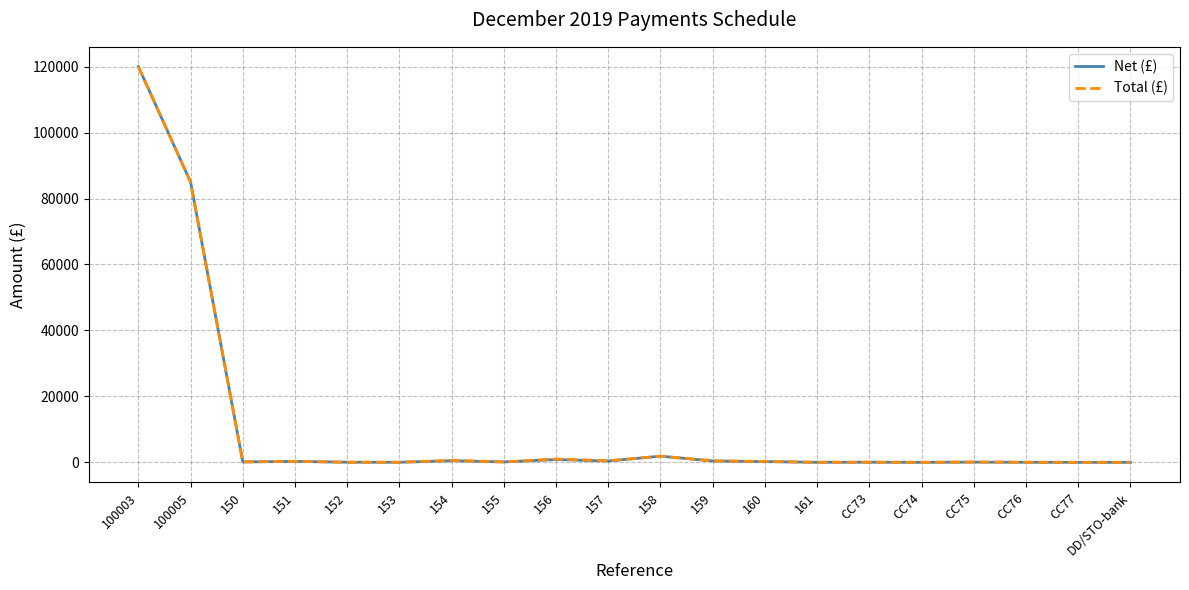

At which label does Total (£) reach its peak?

100003